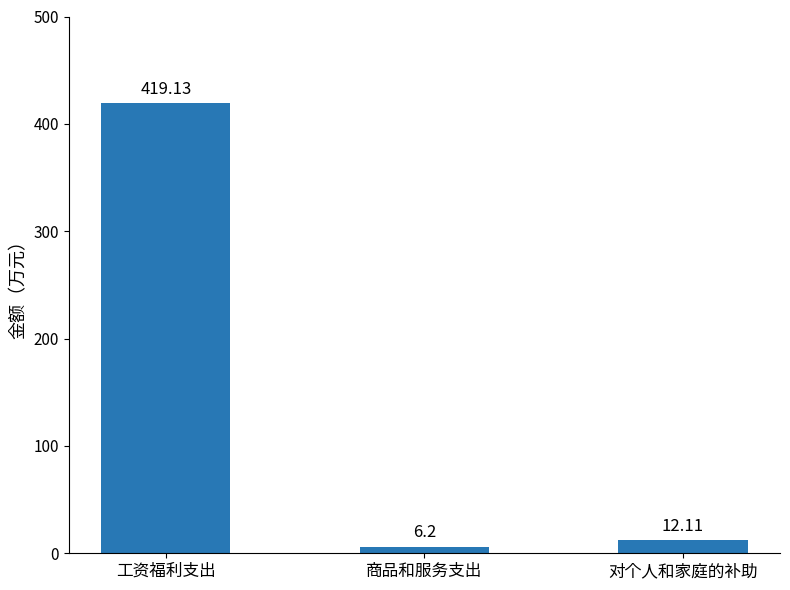

What is the change in value from 工资福利支出 to 商品和服务支出?

-412.9